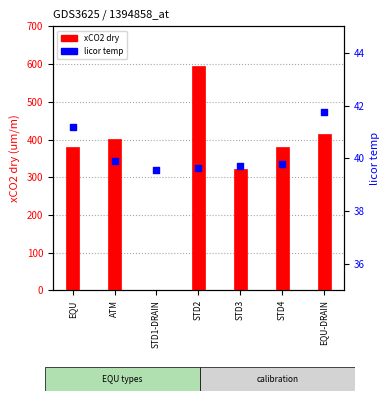

Is the value of xCO2 dry at ATM greater than the value of licor temp at STD2?

Yes